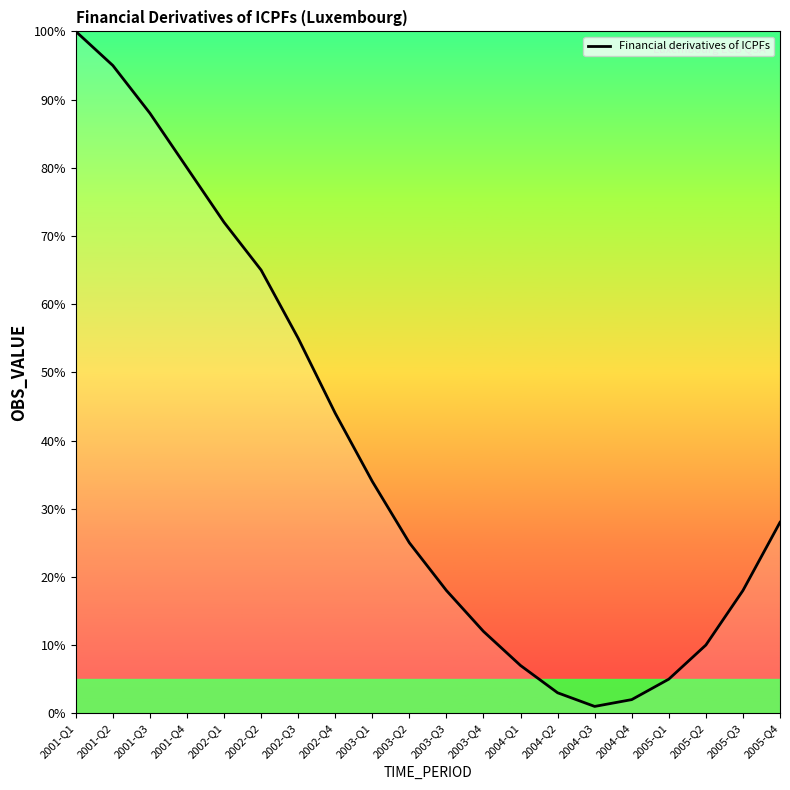

True or false: the data shows 44 at 2002-Q4.

True